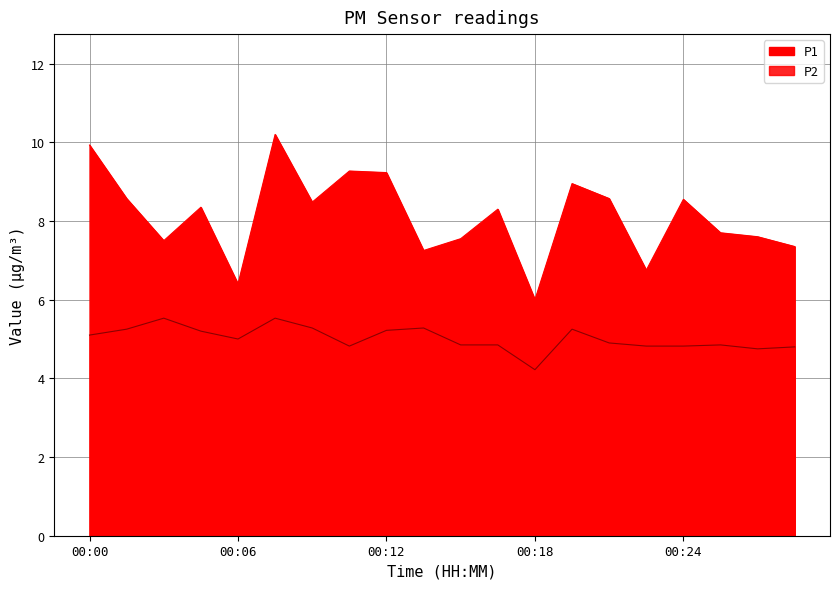

Between 00:03 and 00:19, which is larger?

00:19